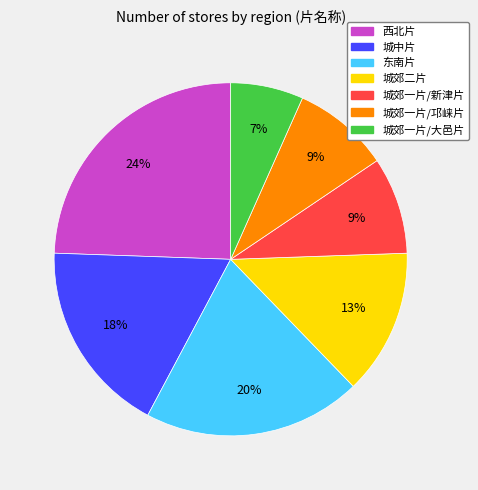

How many slices are in this pie chart?

7